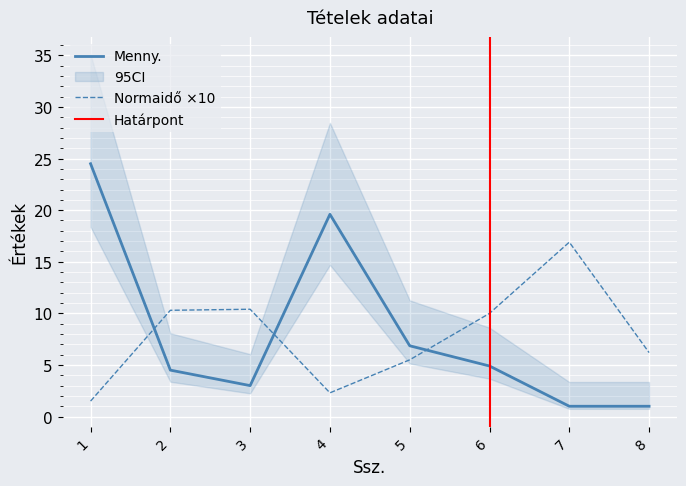

What is the sum of the Normaidő values at 7 and 6?

26.9